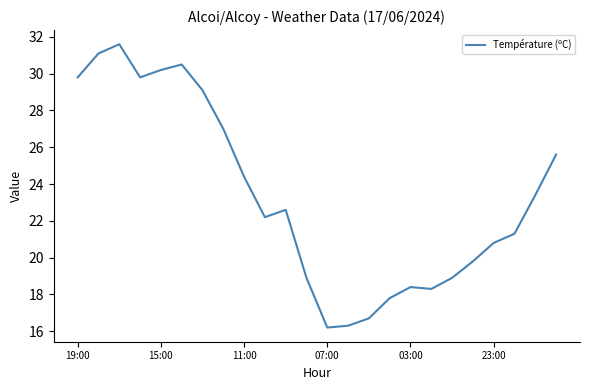

Count the number of categories in the chart.

24